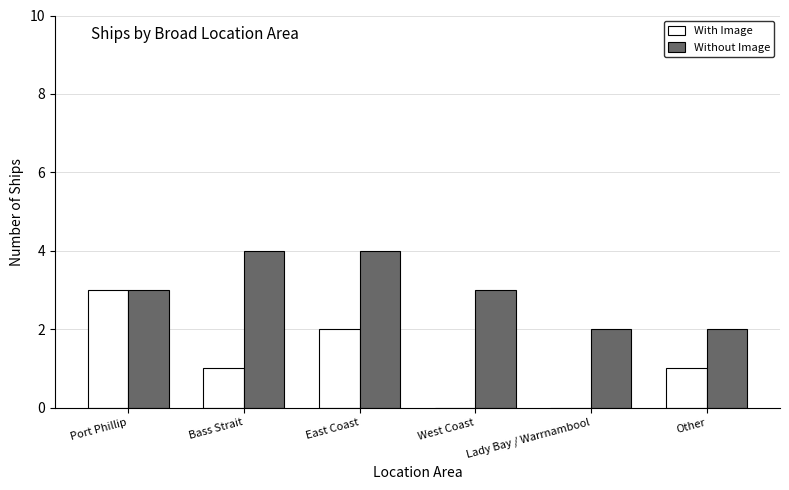

Which series has the widest spread of values?

With Image